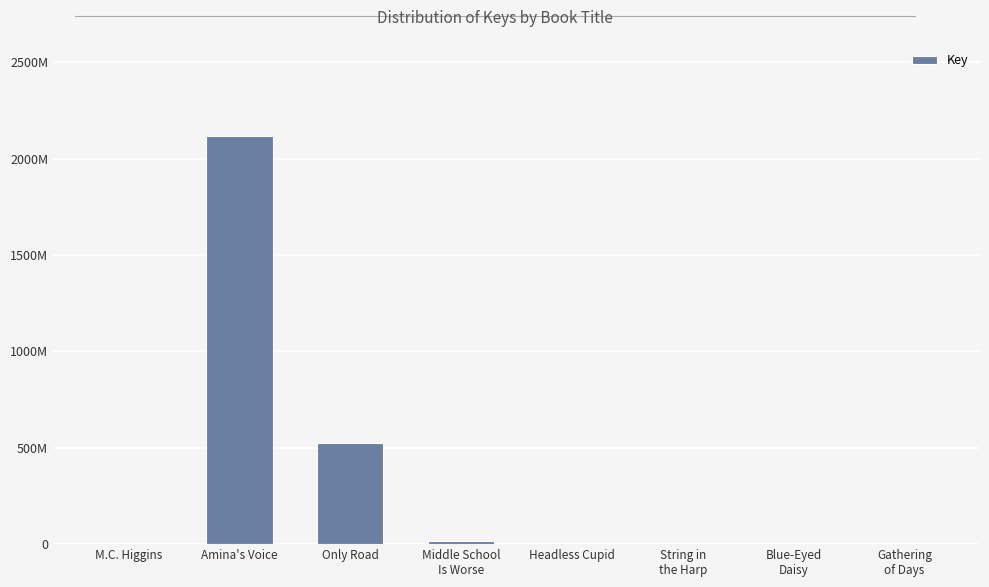

What is the difference between the maximum and minimum values?

2117277123